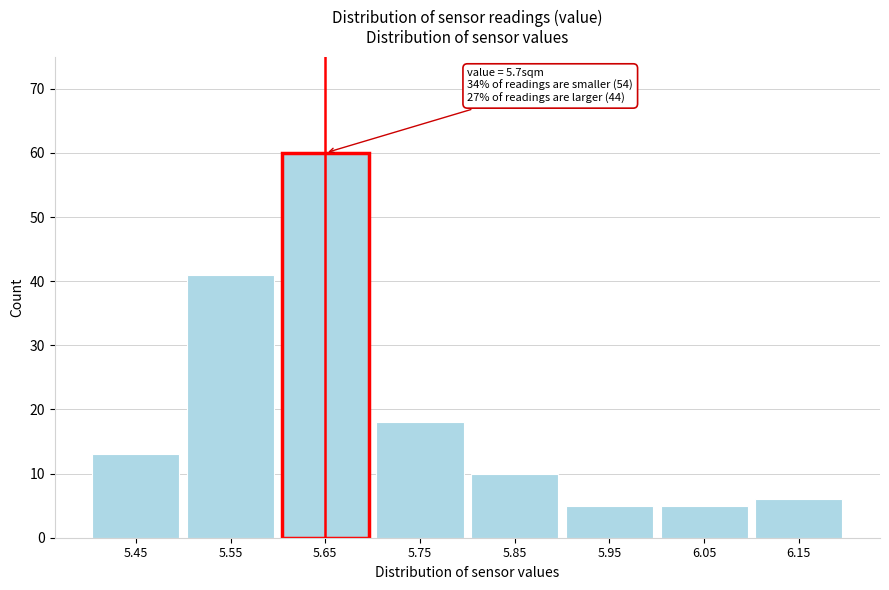

Reading left to right, extract all data points from this chart.

5.45=13	5.55=41	5.65=60	5.75=18	5.85=10	5.95=5	6.05=5	6.15=6